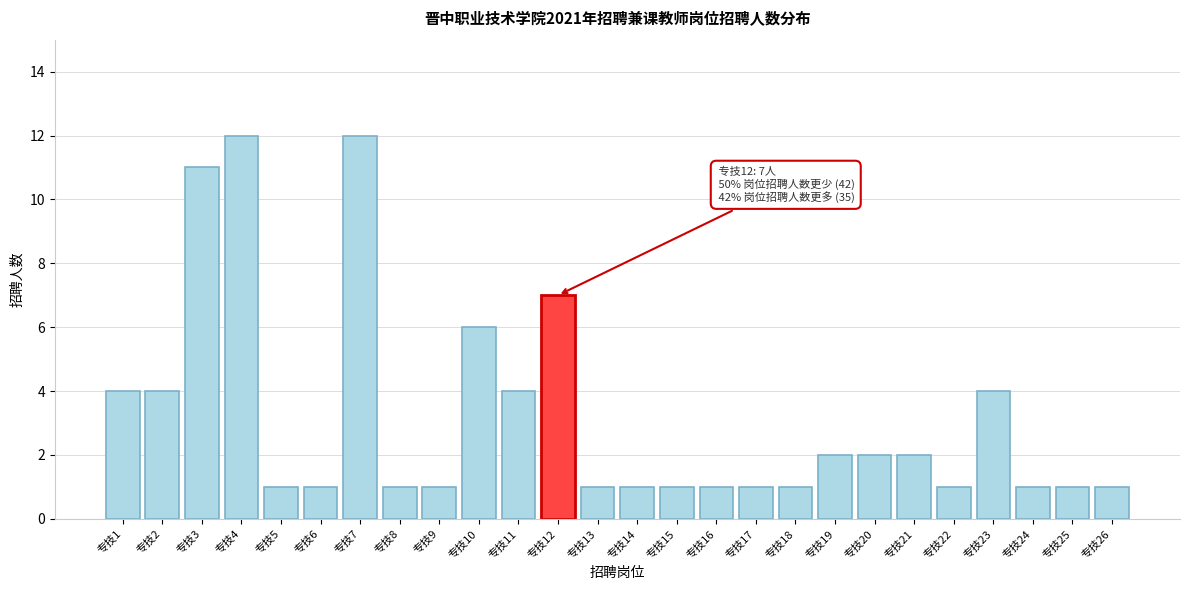

Reading left to right, list all the values displayed in this chart.

4	4	11	12	1	1	12	1	1	6	4	7	1	1	1	1	1	1	2	2	2	1	4	1	1	1